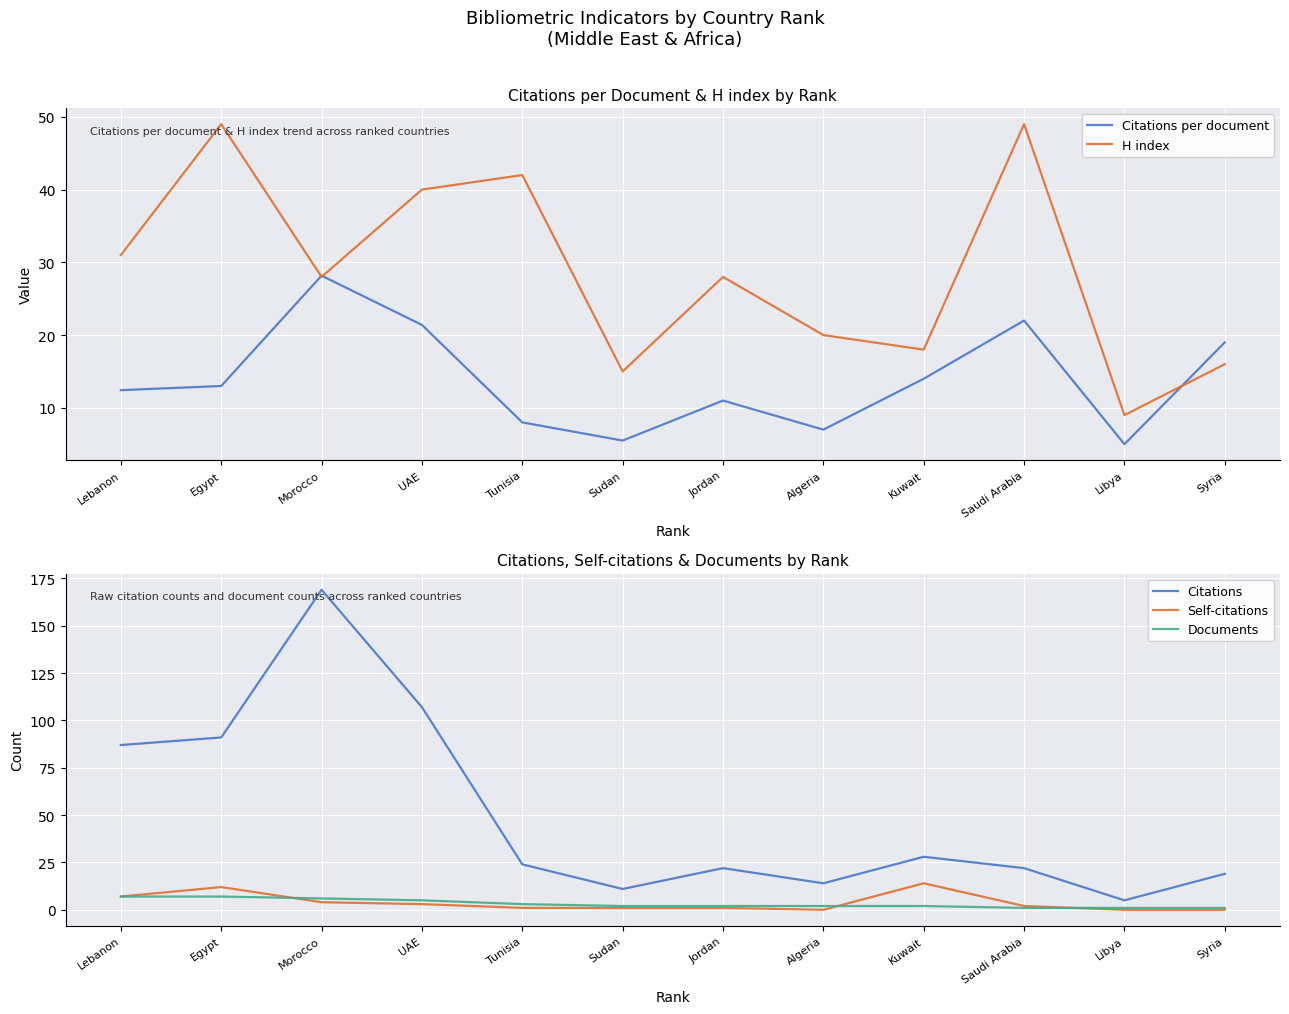

Is this an area chart (filled region under the line)?

No